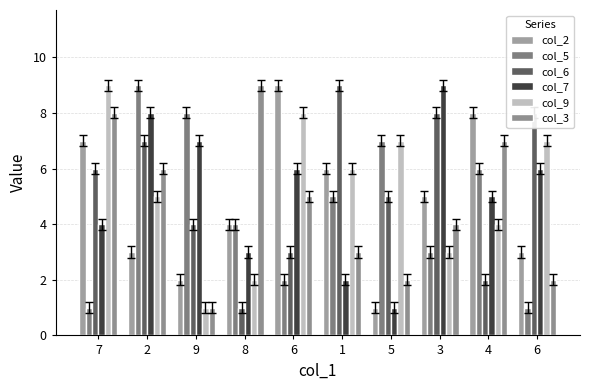

At how many categories does at least one series exceed 5?

10